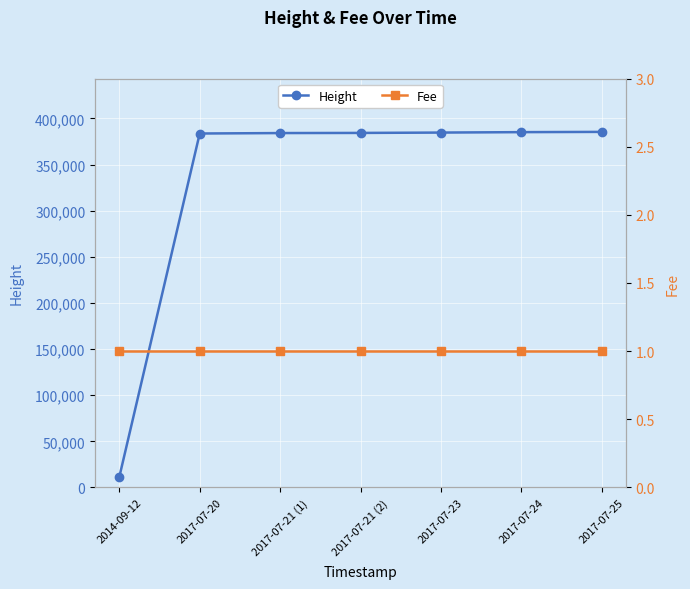

Where is Fee nearest to the value 1?

2014-09-12